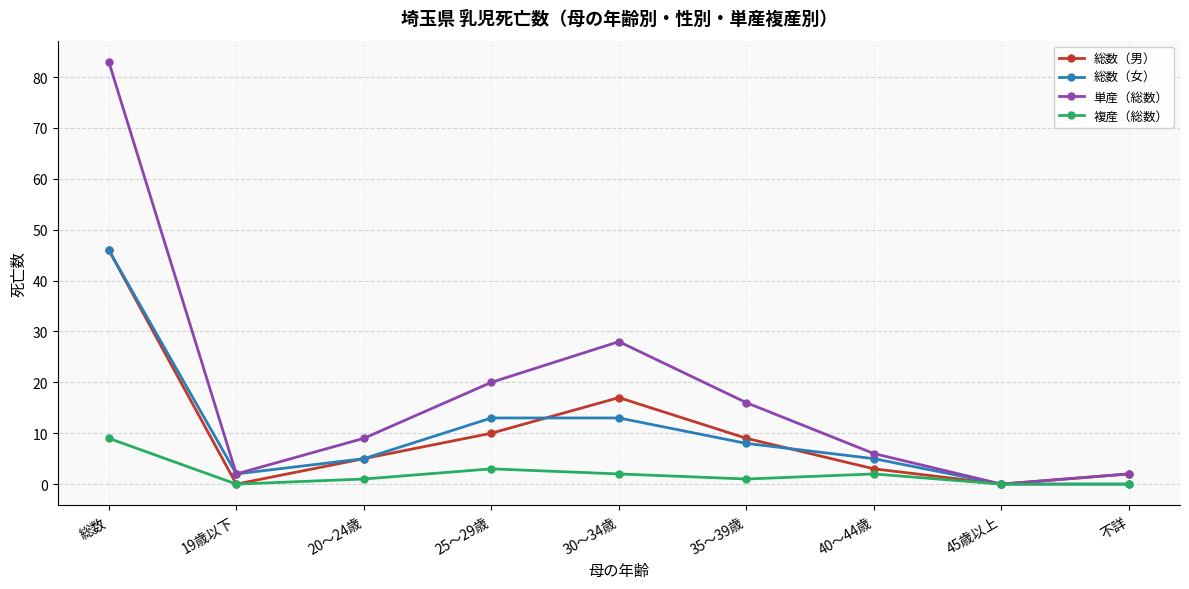

Which series has the widest spread of values?

単産（総数）